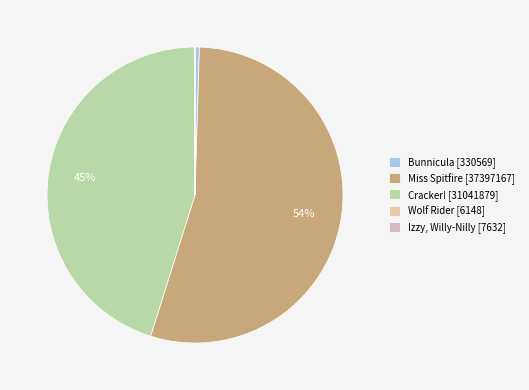

Count the number of slices in the pie.

5